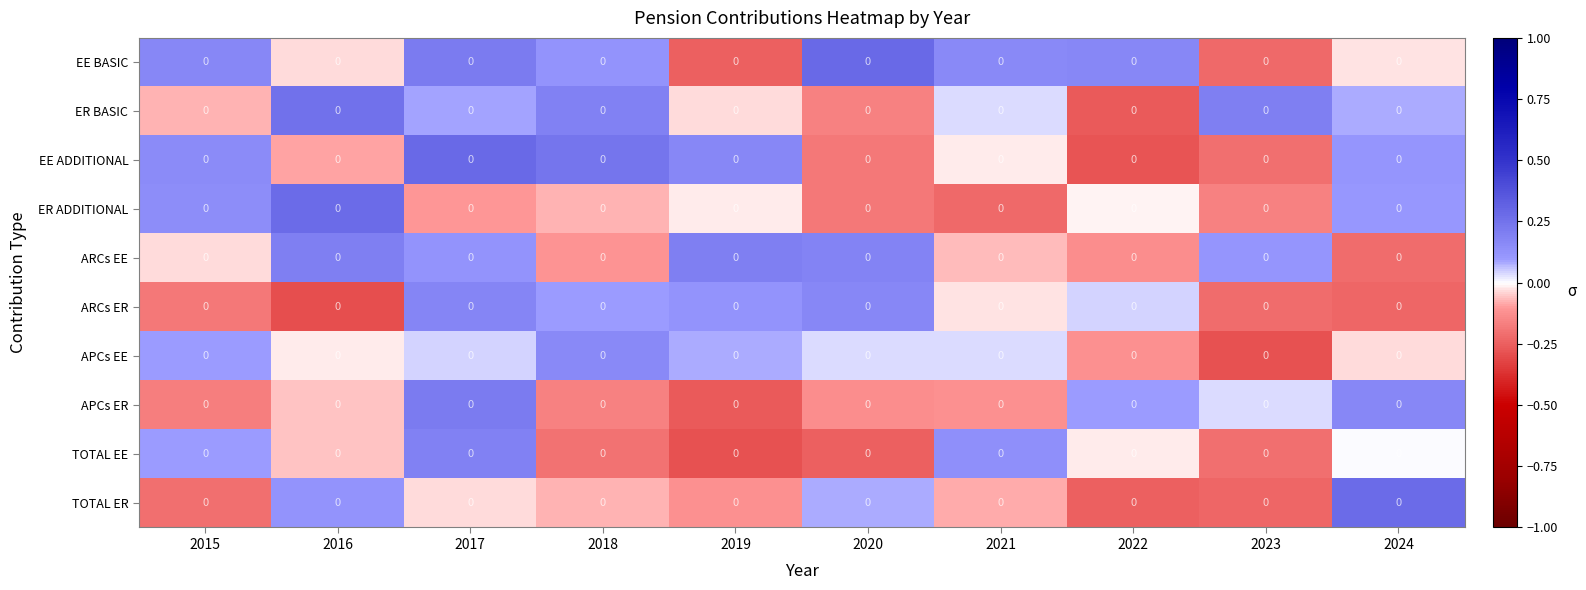

At which category is the sum across all series the highest?

2017